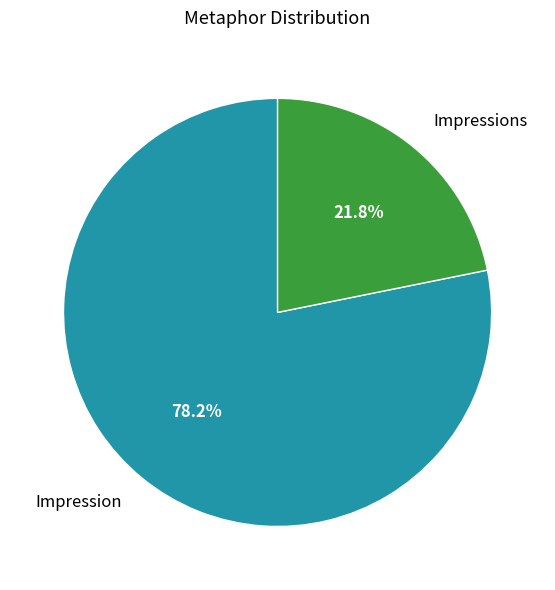

Does any single category account for the majority?

Yes